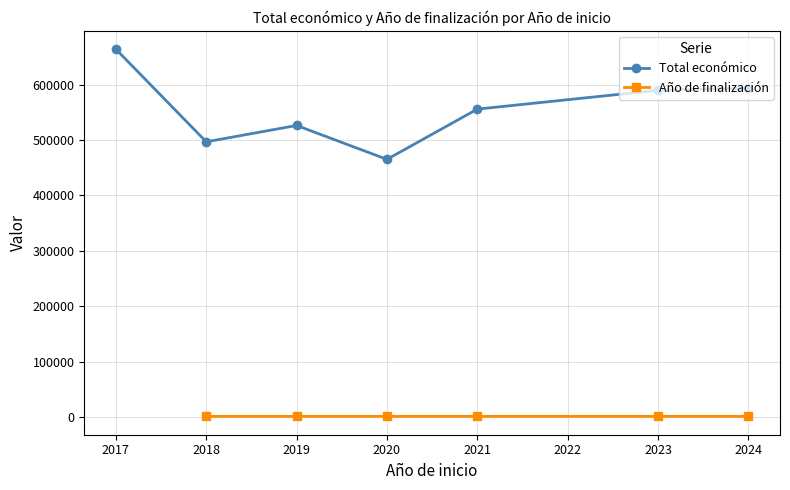

In Total económico, how many points are higher than both neighbors (excluding endpoints)?

1